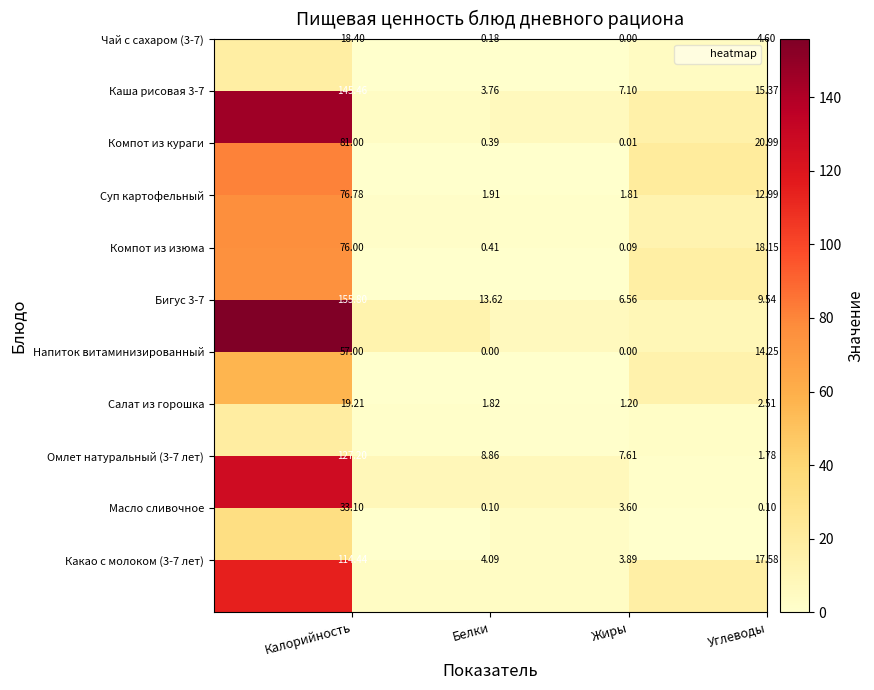

How many distinct data groups are displayed?

11